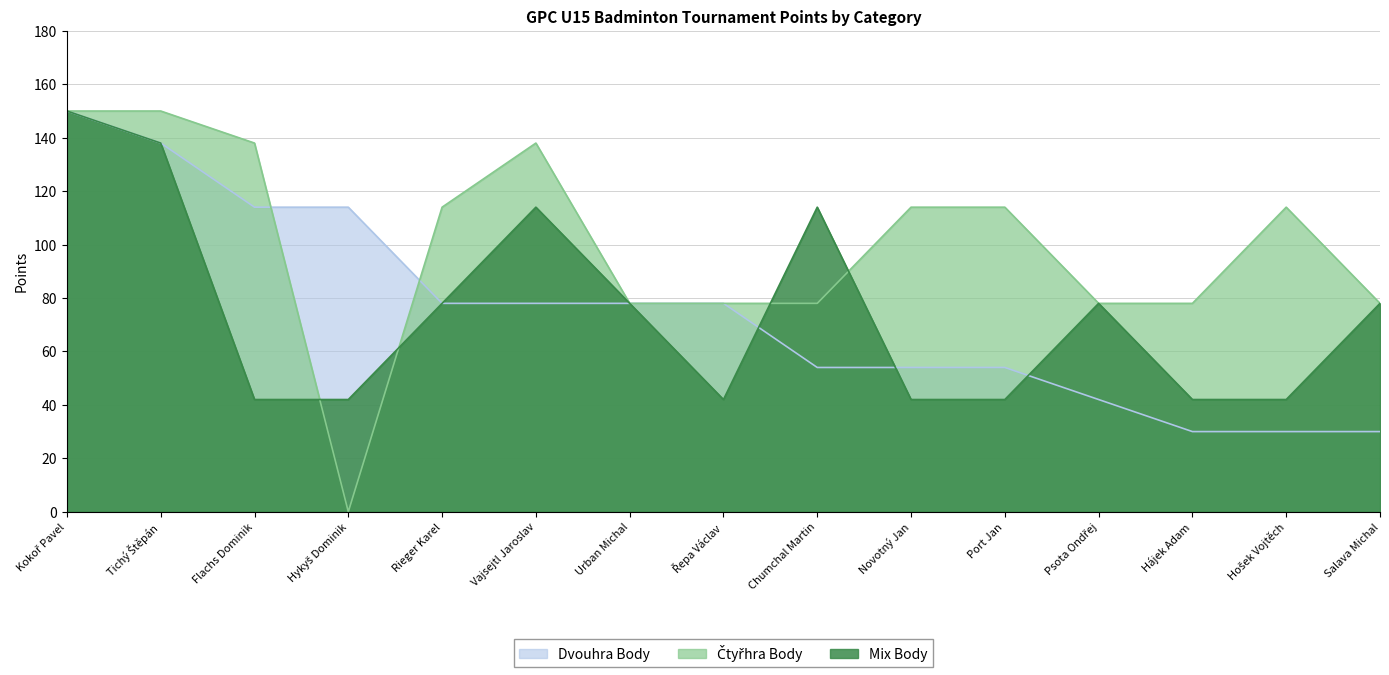

Which category has the highest value across all series?

Kokoř Pavel